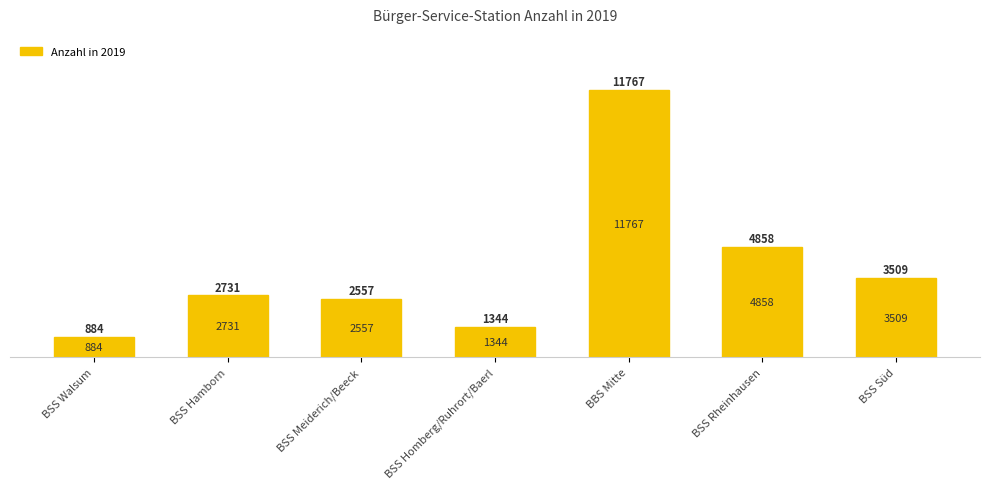

Reading left to right, what are all the values shown in this chart?

BSS Walsum=884	BSS Hamborn=2731	BSS Meiderich/Beeck=2557	BSS Homberg/Ruhrort/Baerl=1344	BBS Mitte=11767	BSS Rheinhausen=4858	BSS Süd=3509